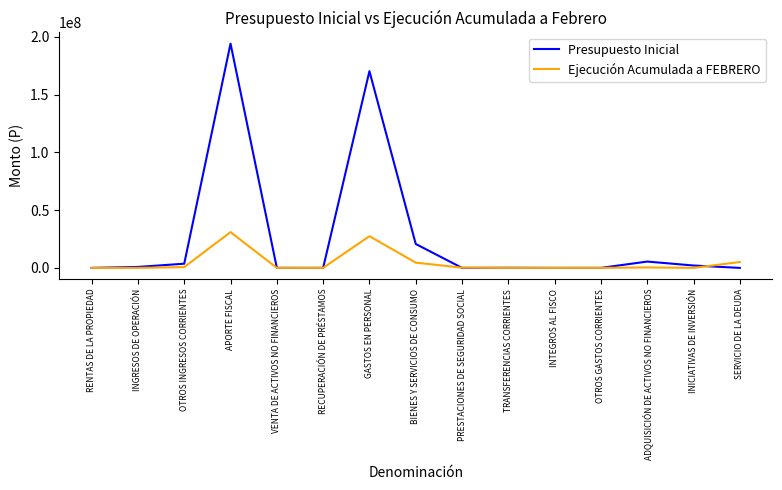

True or false: Presupuesto Inicial and Ejecución Acumulada a FEBRERO intersect in this chart.

True